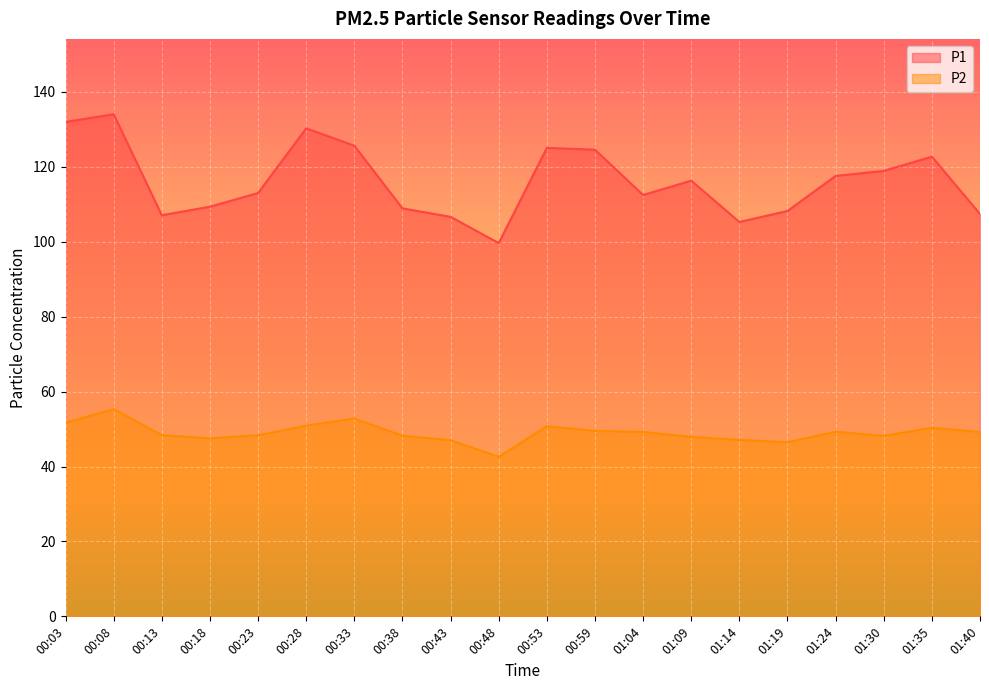

List the series in order of their peak value, lowest first.

P2, P1